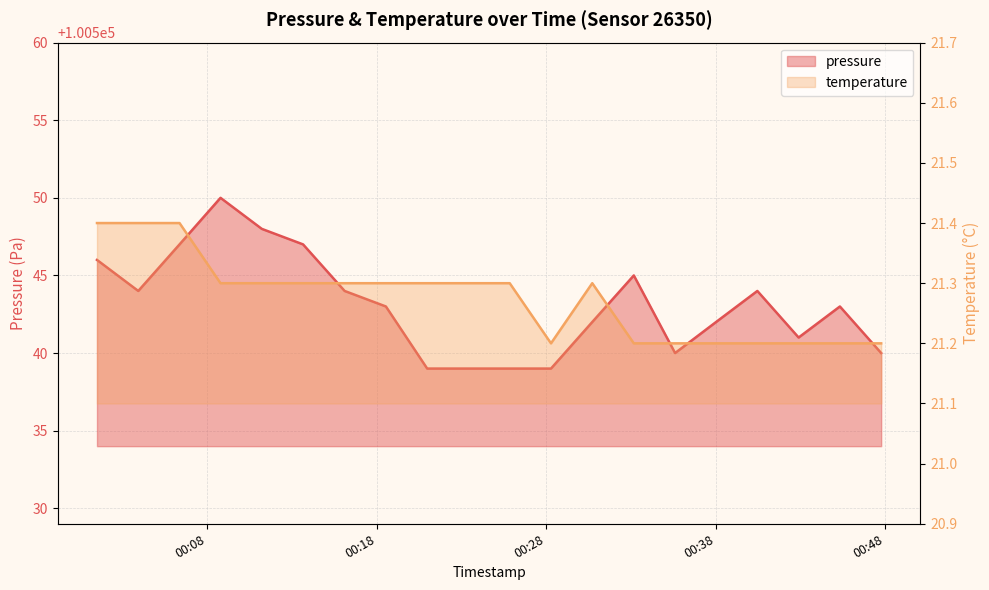

In pressure, how many points are lower than both neighbors (excluding endpoints)?

3